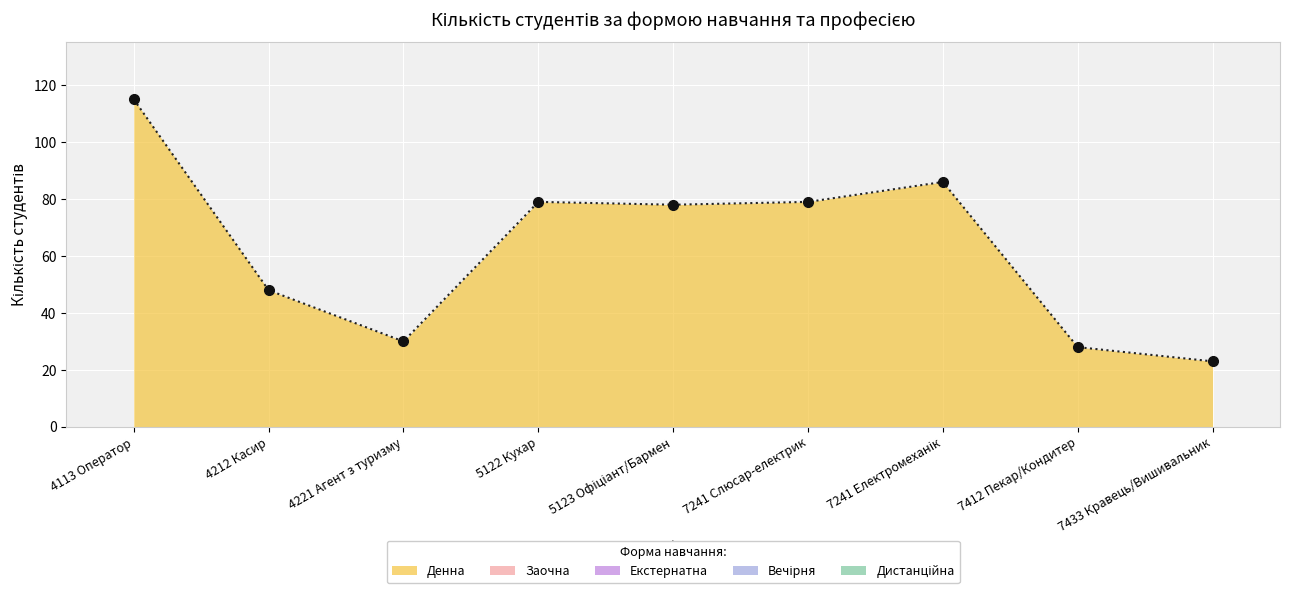

Is the value of Денна at 7412 Пекар/Кондитер greater than the value of Дистанційна at 5123 Офіціант/Бармен?

Yes